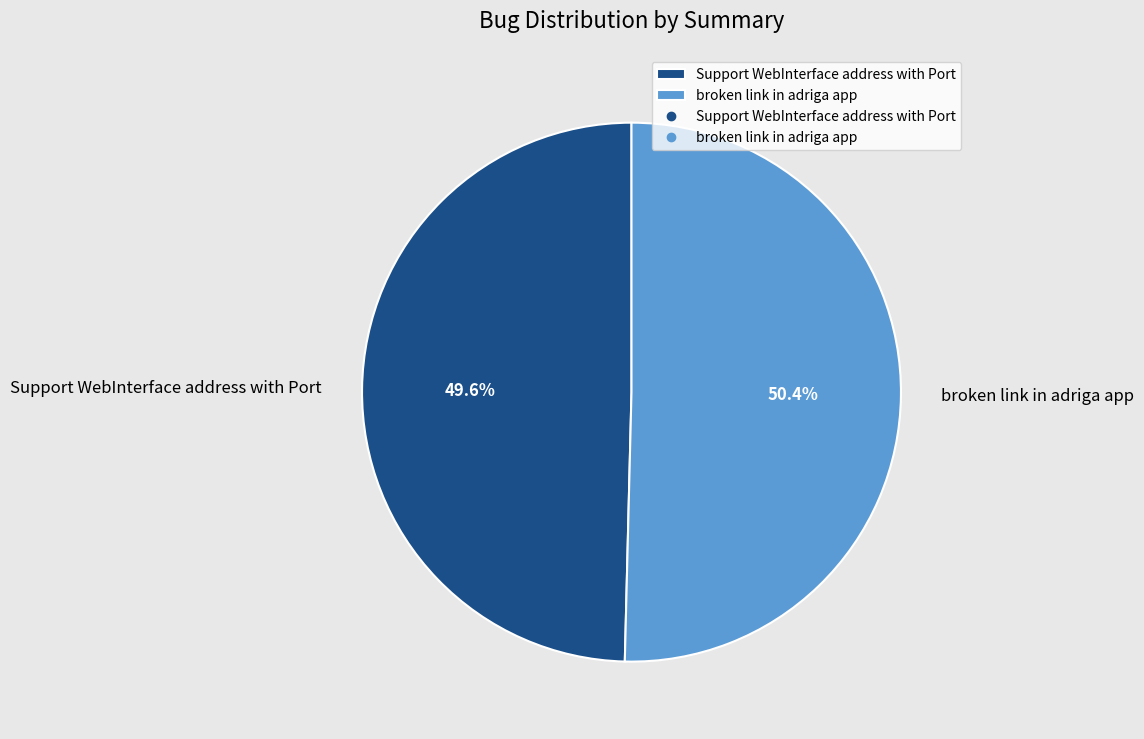

What is the largest slice in the pie chart?

broken link in adriga app